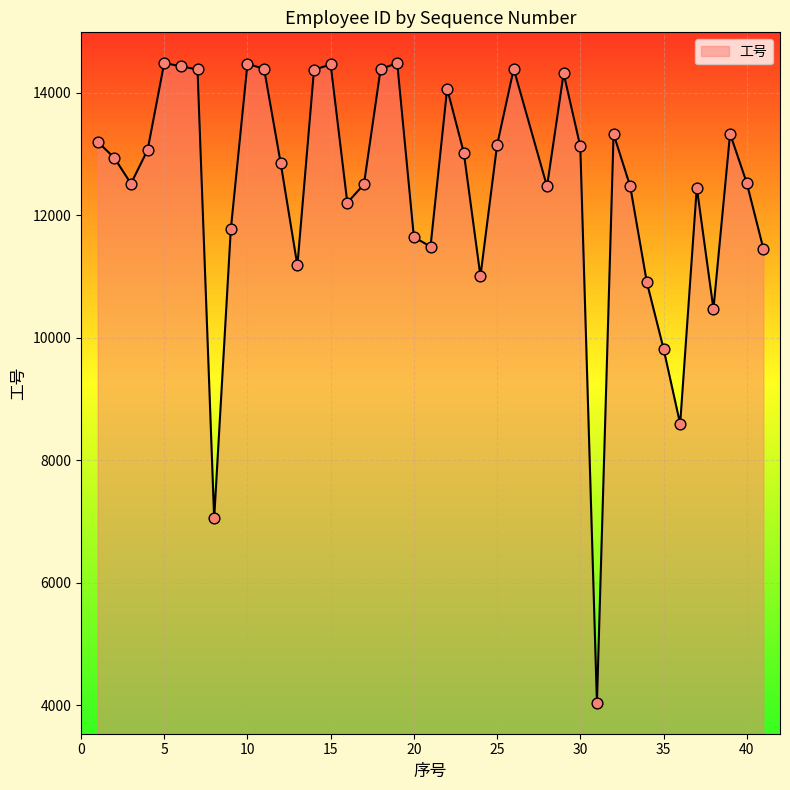

What is the change in value from 7 to 29?

-64